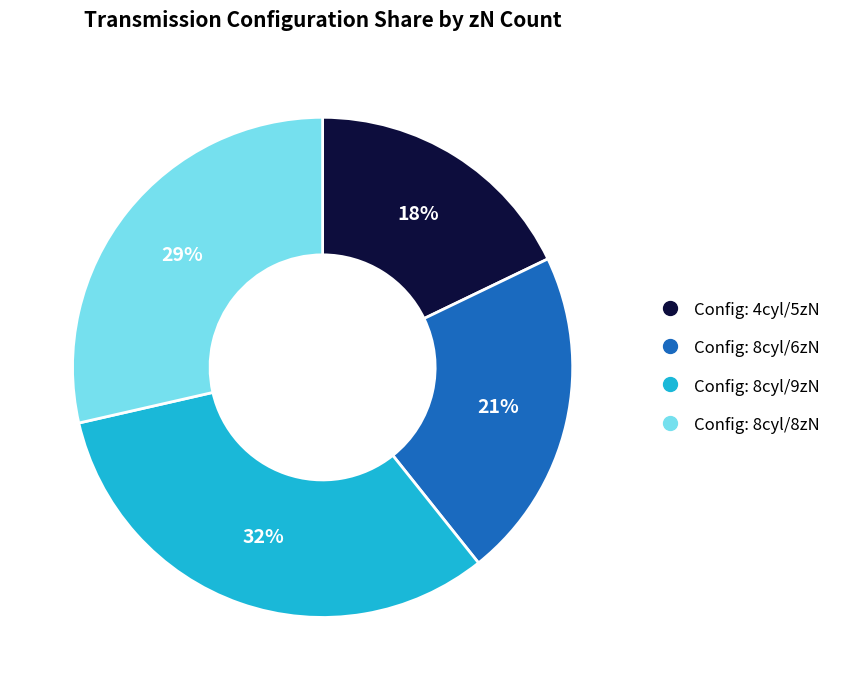

Is there a majority slice in this chart?

No